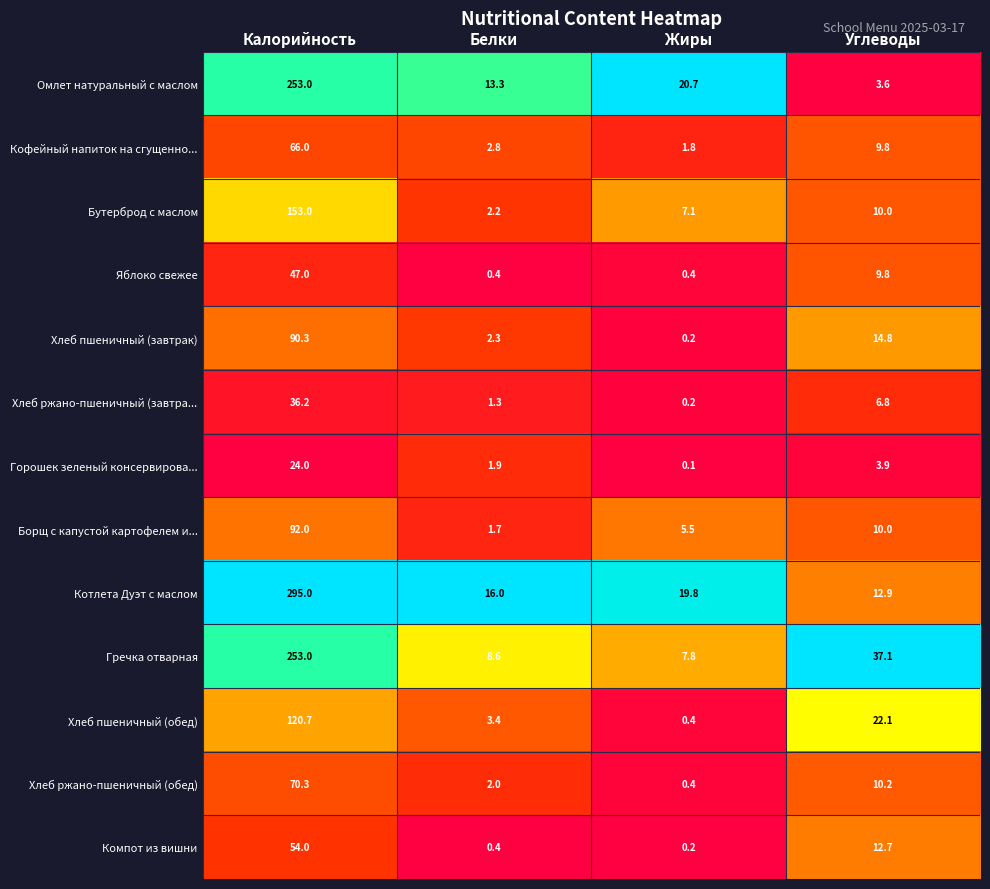

List the labels in order of Кофейный напиток на сгущенно... value, largest first.

Калорийность, Углеводы, Белки, Жиры